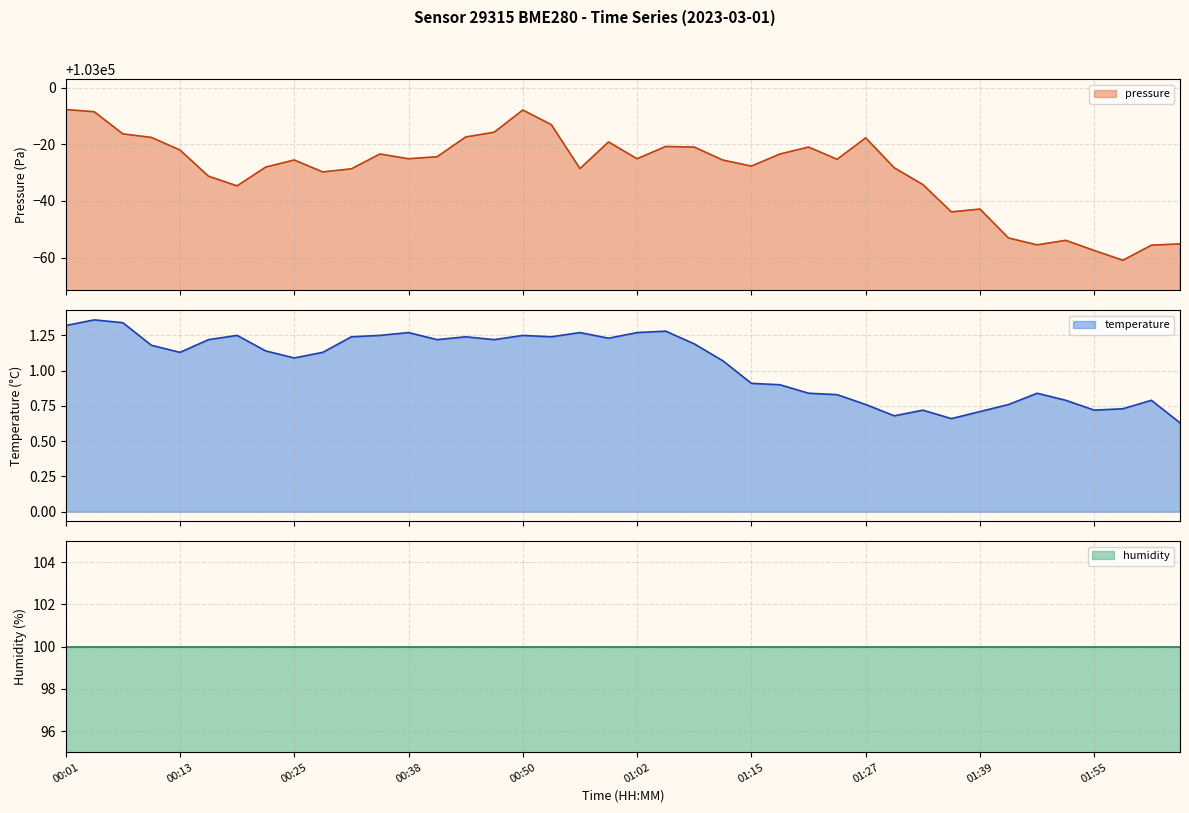

What is the lowest value of the pressure series?

102939.1